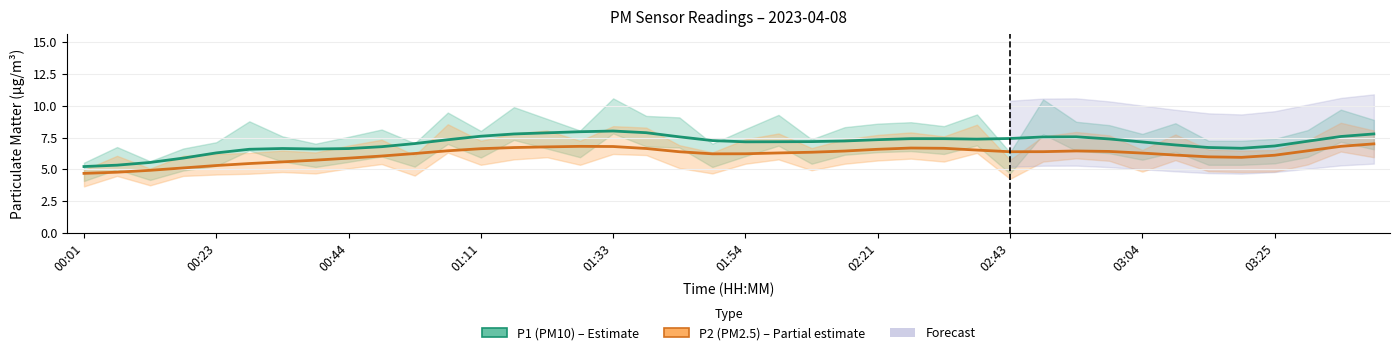

How many lines are shown in the chart?

2